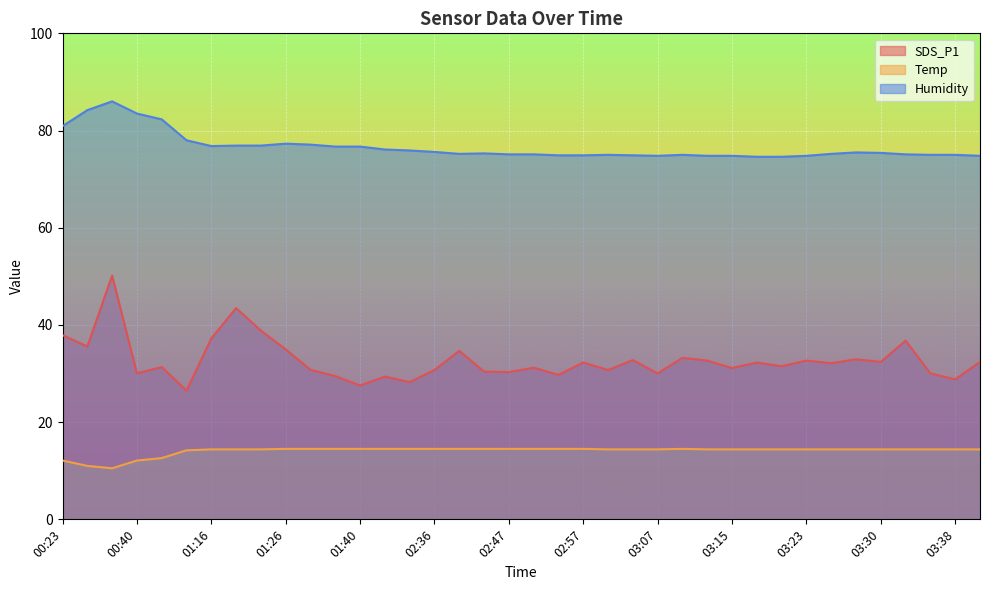

True or false: SDS_P1 and Temp intersect in this chart.

False